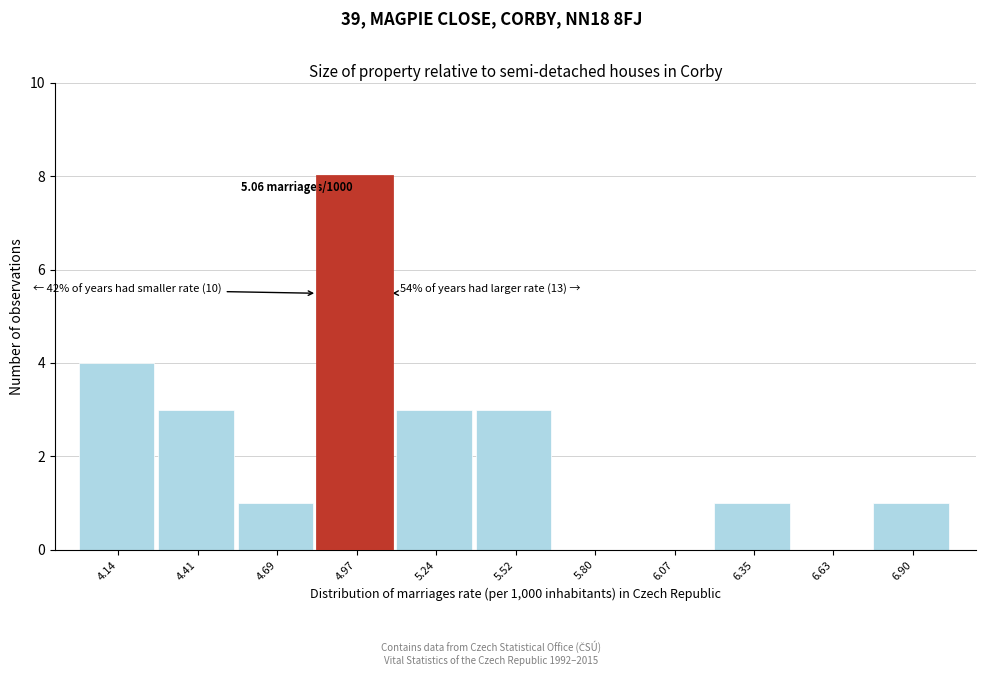

Reading left to right, what are all the values shown in this chart?

4.14=4	4.41=3	4.69=1	4.97=8	5.24=3	5.52=3	5.80=0	6.07=0	6.35=1	6.63=0	6.90=1